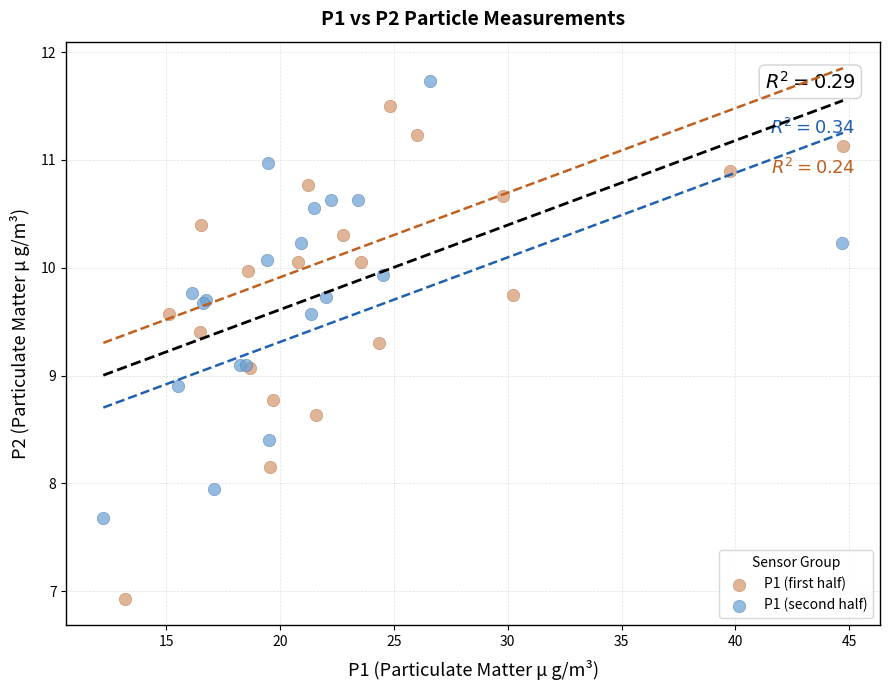

Which series contains the lowest Y value?

P1 (first half)